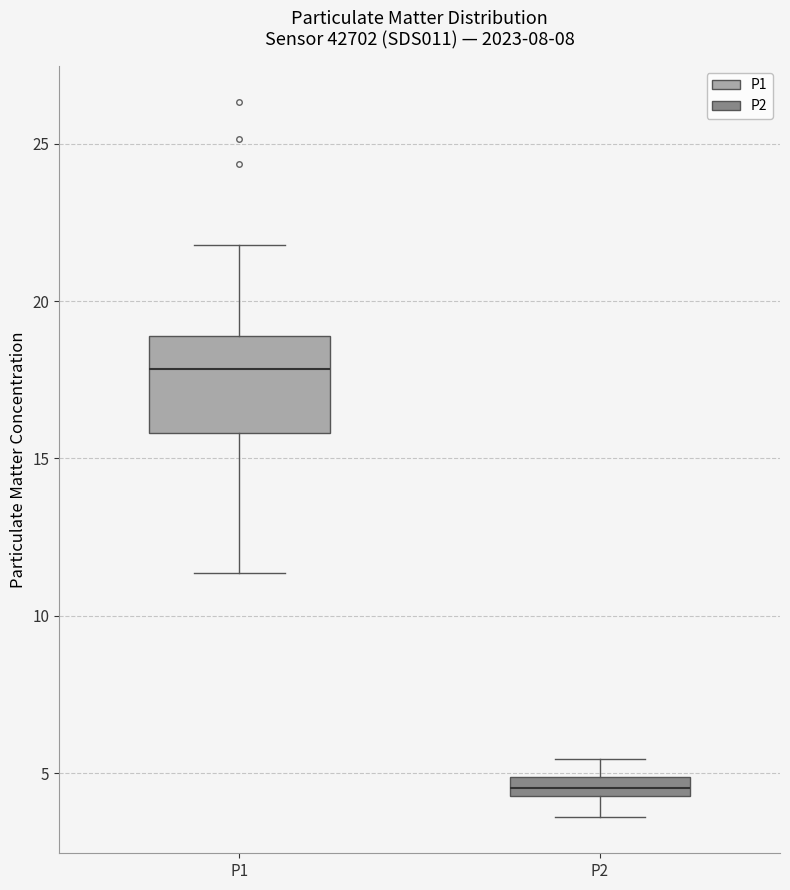

Where does the upper whisker of the box for P1 end on the y-axis? The values are not printed on the chart, so give them approximately, as read against the axis.

22.0